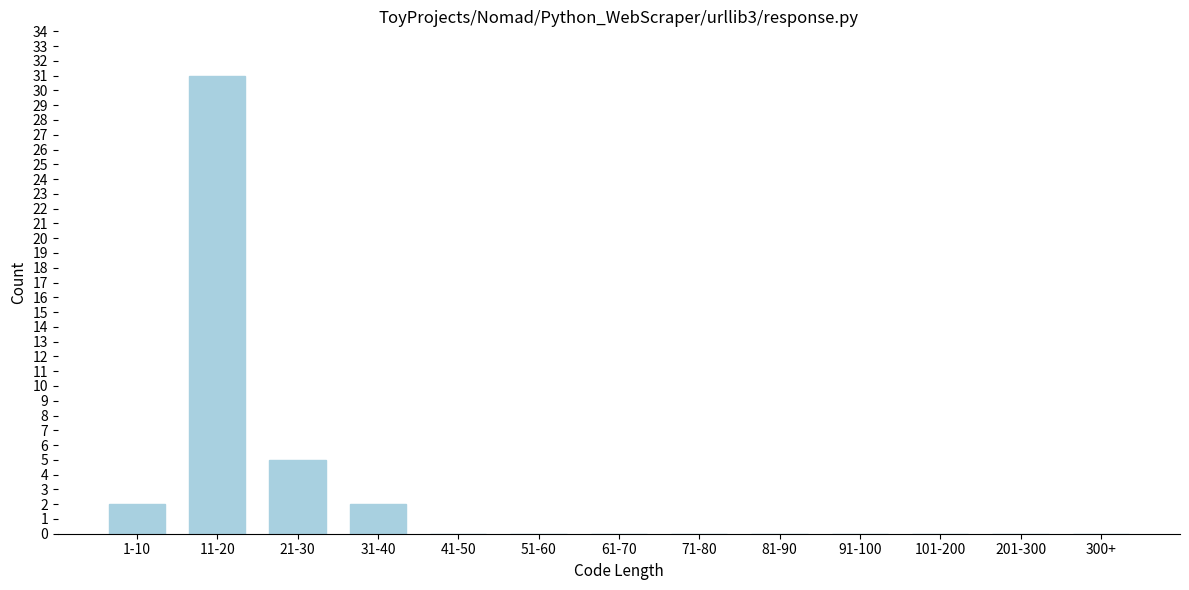

Reading left to right, transcribe all the data shown in this chart.

1-10=2	11-20=31	21-30=5	31-40=2	41-50=0	51-60=0	61-70=0	71-80=0	81-90=0	91-100=0	101-200=0	201-300=0	300+=0